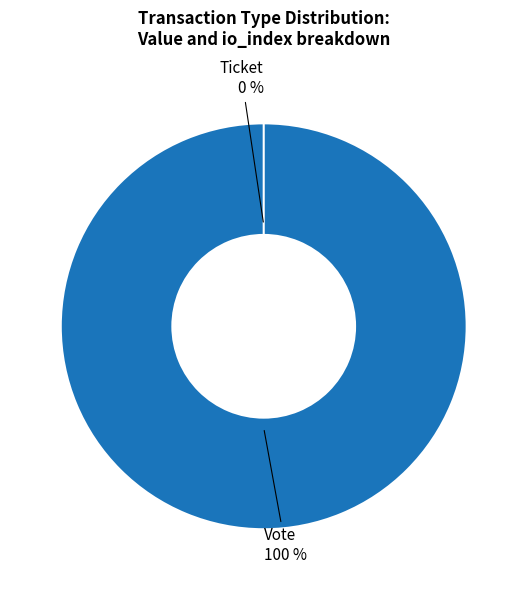

Does Ticket account for over 50% of the chart?

No